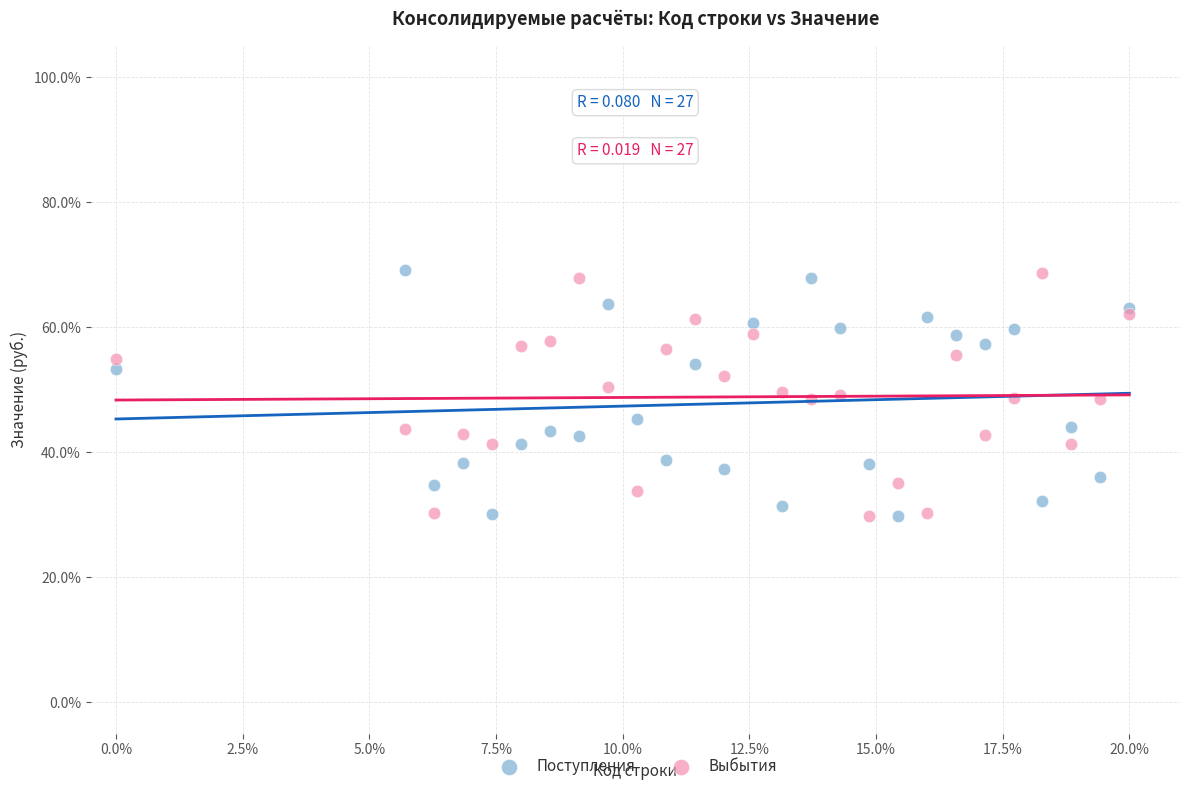

What is the X range (max minus min) for the scatter plot?

20.0